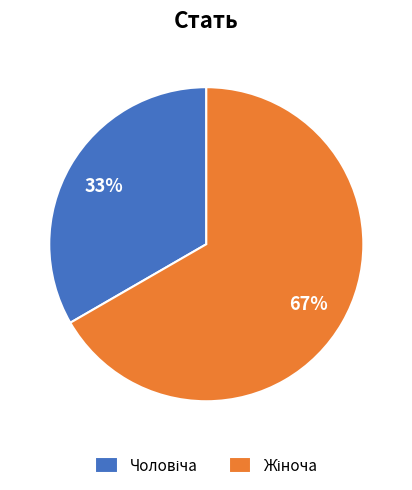

Count the number of slices in the pie.

2